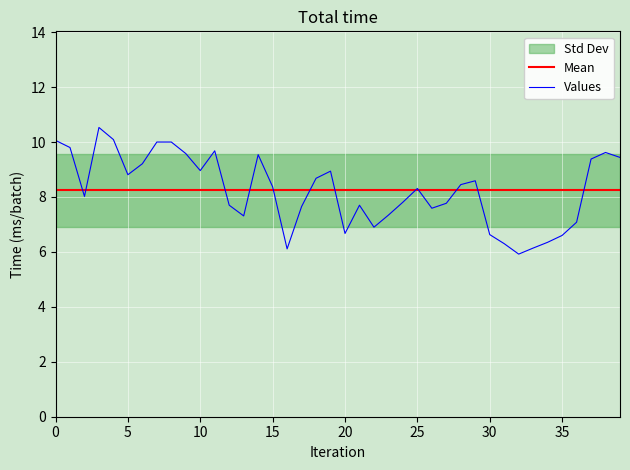

What is the label of the 2nd point from the right?

38